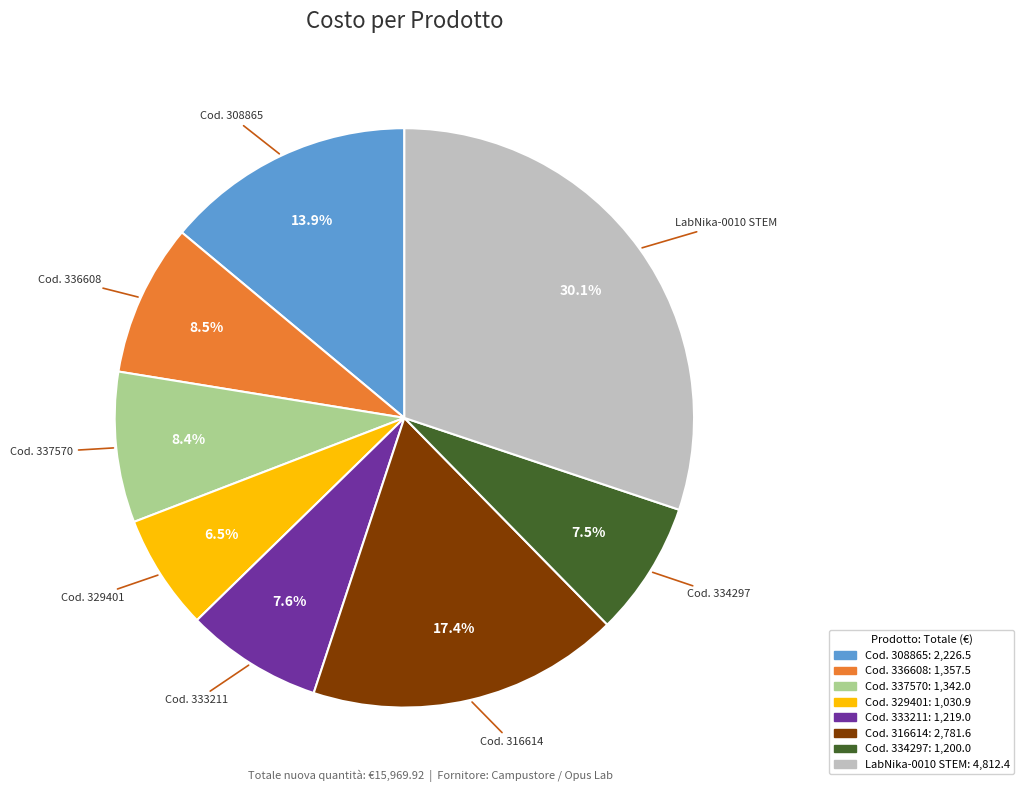

Does any single category account for the majority?

No